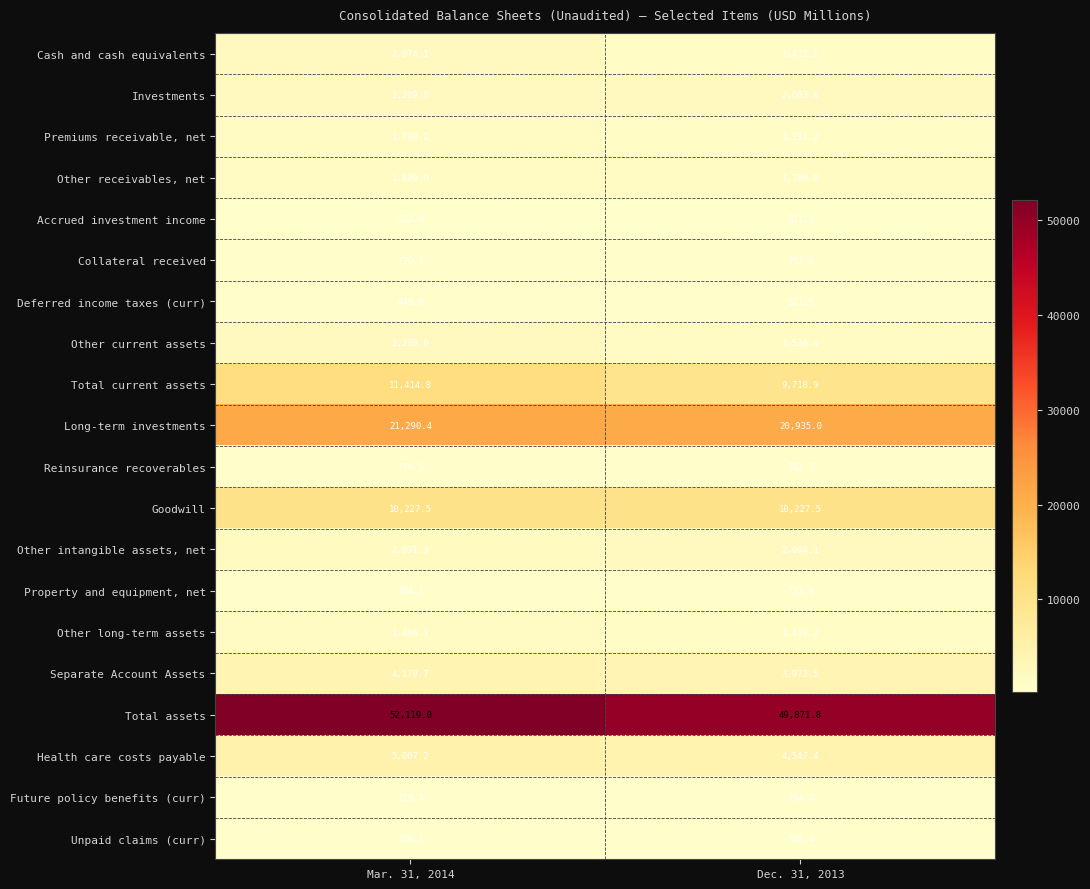

Which series has the widest spread of values?

Total assets